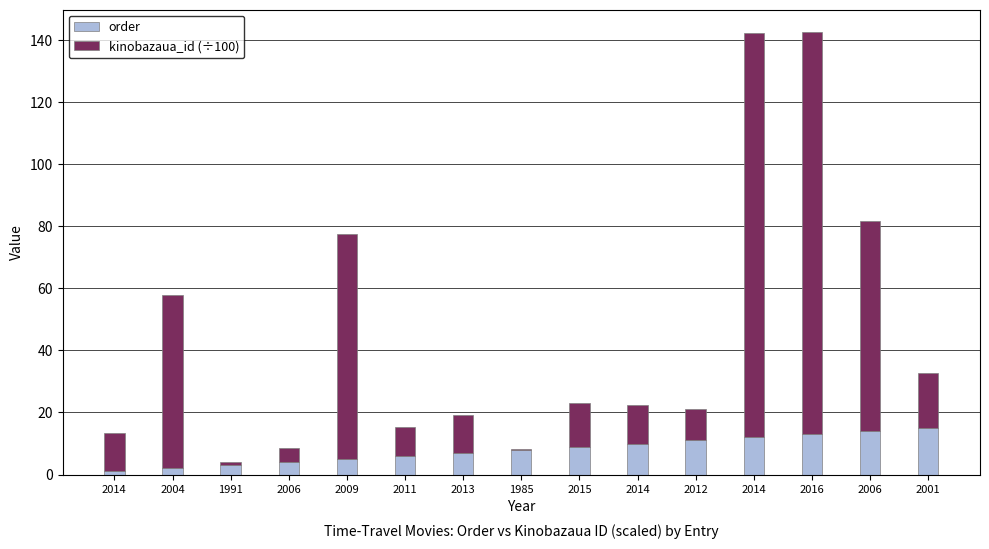

Which category has the lowest value in the order series?

2014